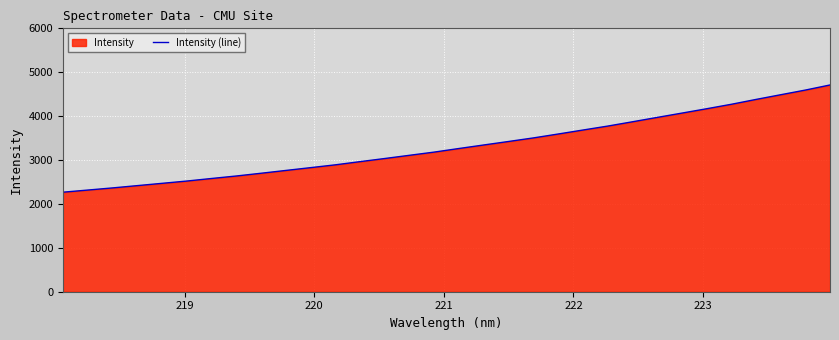

What is the difference between the maximum and minimum values?

2442.7